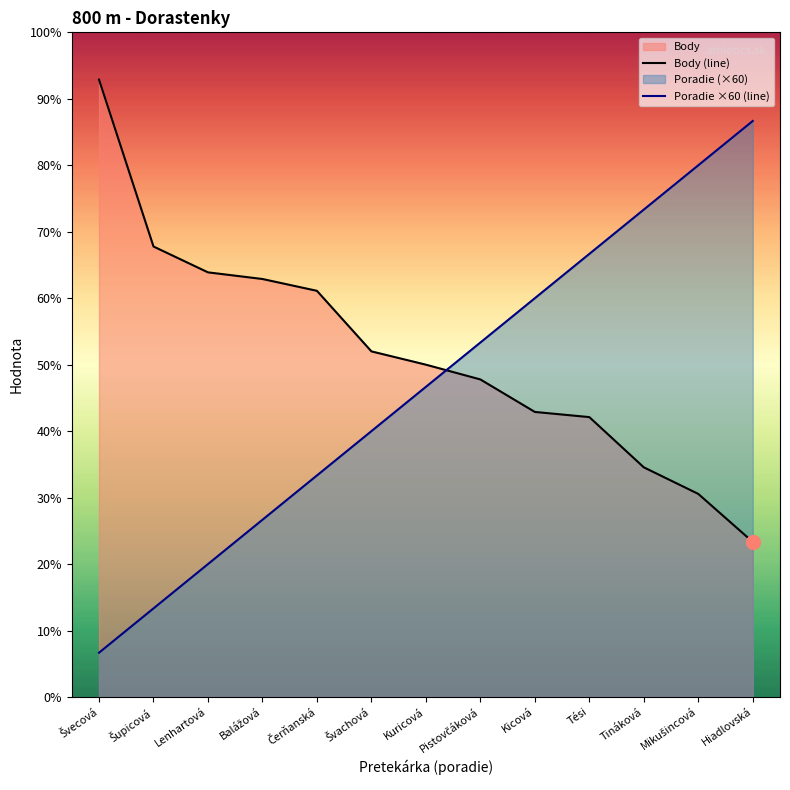

Reading left to right, extract all data points from this chart.

Body (line): Švecová=836	Šupicová=610	Lenhartová=575	Balážová=566	Čerňanská=550	Švachová=468	Kuricová=450	Pistovčáková=430	Kicová=386	Tési=379	Tináková=311	Mikušincová=275	Hiadlovská=210
Poradie ×60 (line): Švecová=60	Šupicová=120	Lenhartová=180	Balážová=240	Čerňanská=300	Švachová=360	Kuricová=420	Pistovčáková=480	Kicová=540	Tési=600	Tináková=660	Mikušincová=720	Hiadlovská=780